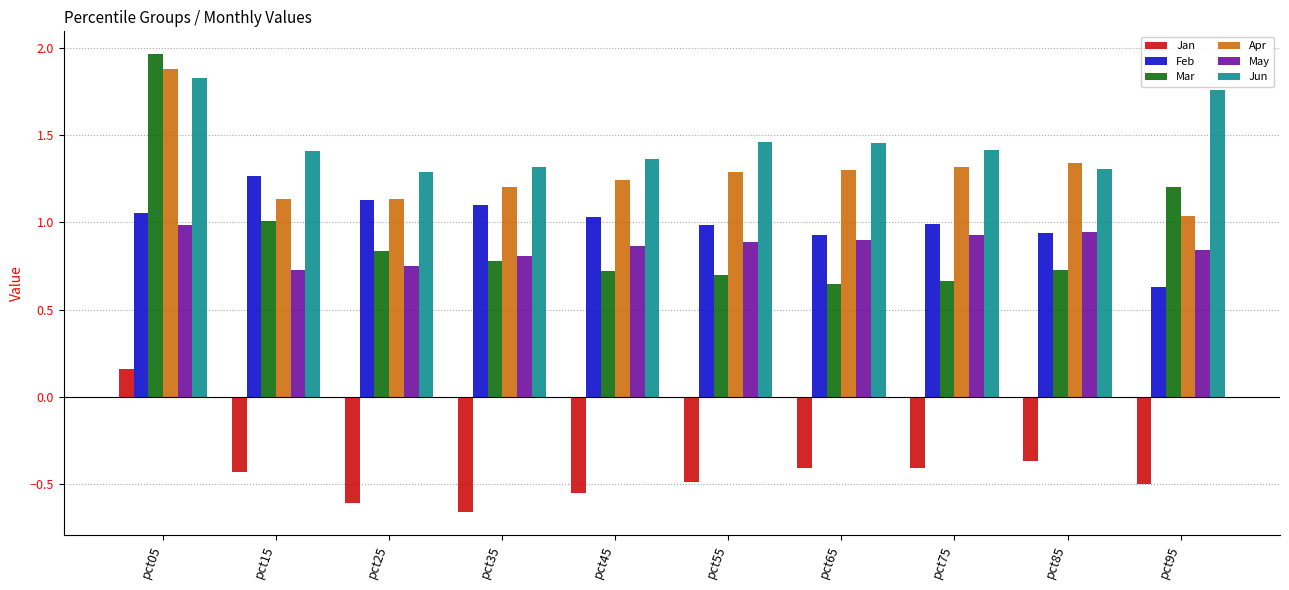

How many bars are there in total?

60